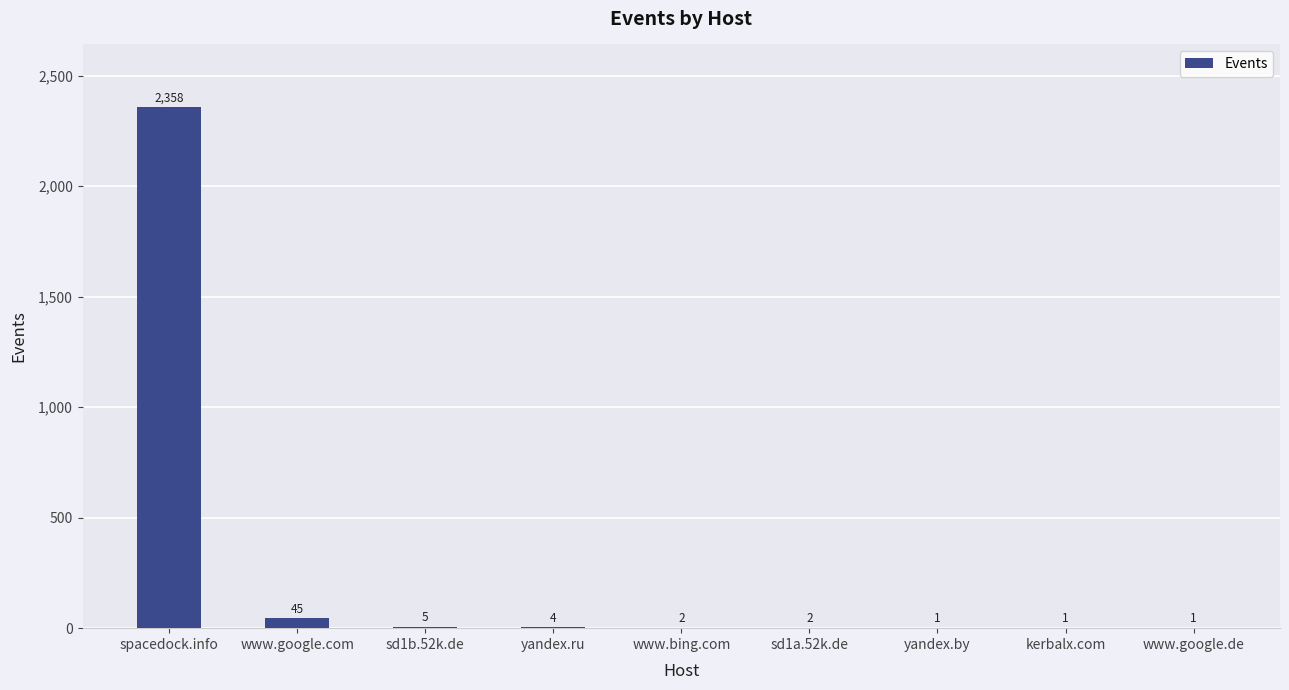

Reading right to left, transcribe all the data shown in this chart.

1	1	1	2	2	4	5	45	2358